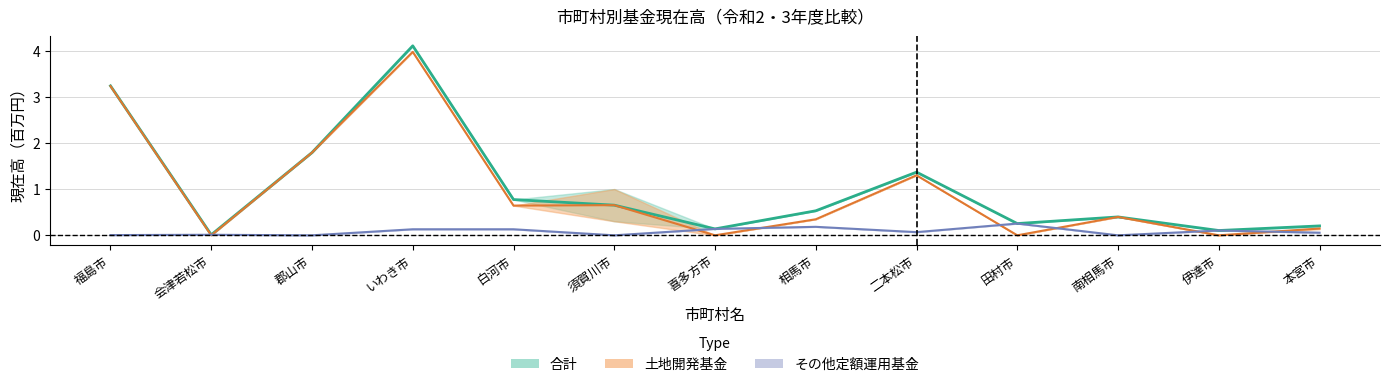

At which label is その他定額運用基金_令和2年度末現在高 closest to 0?

郡山市